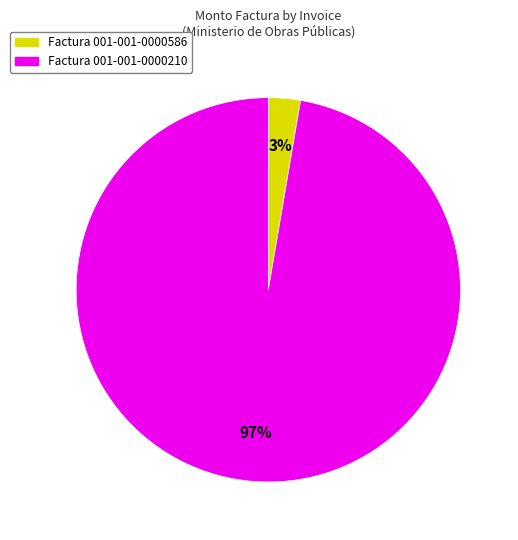

To the nearest percent, what is the average slice percentage?

50%